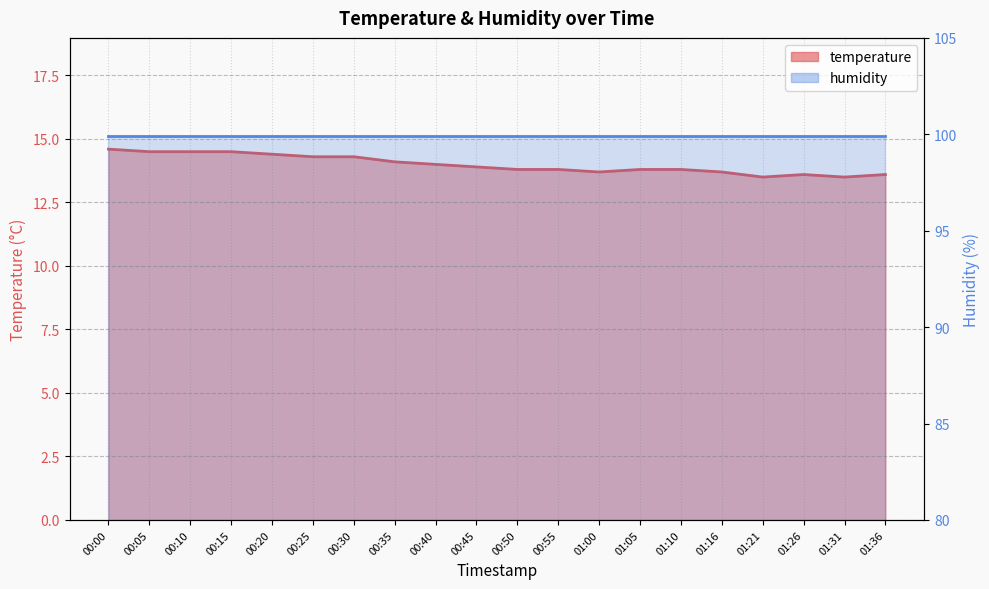

What is the difference between the second highest and minimum values?

1.0